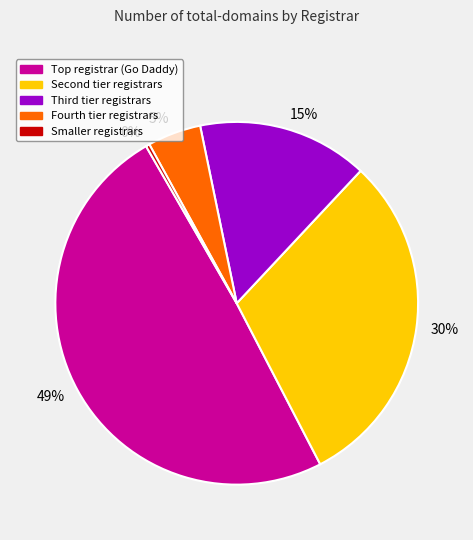

To the nearest percent, what is the average slice percentage?

20%